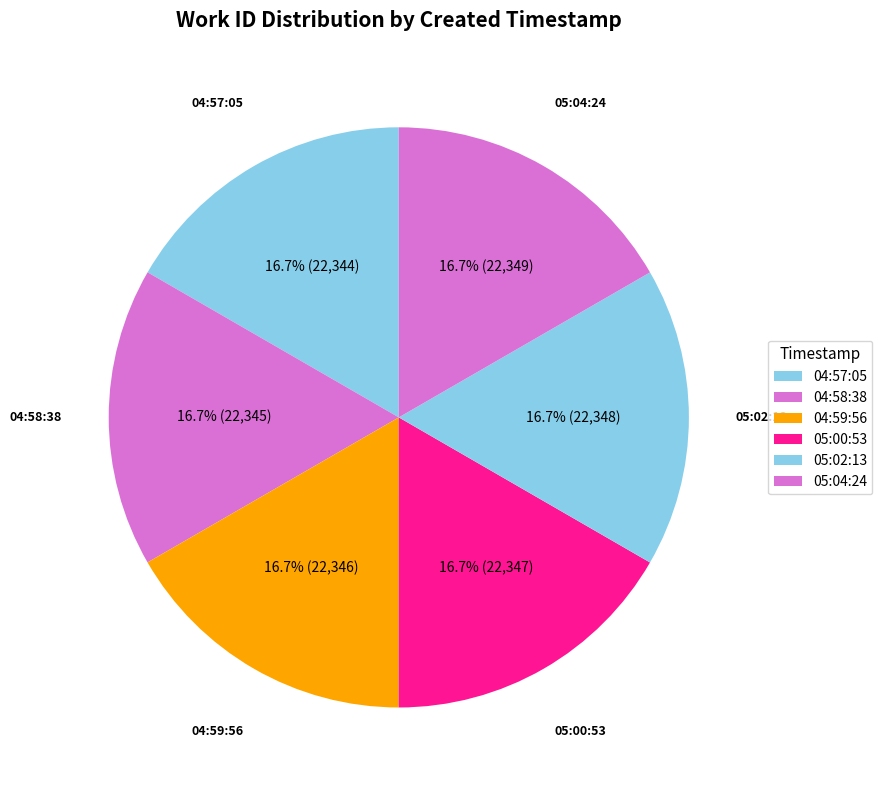

How many segments does this pie chart have?

6